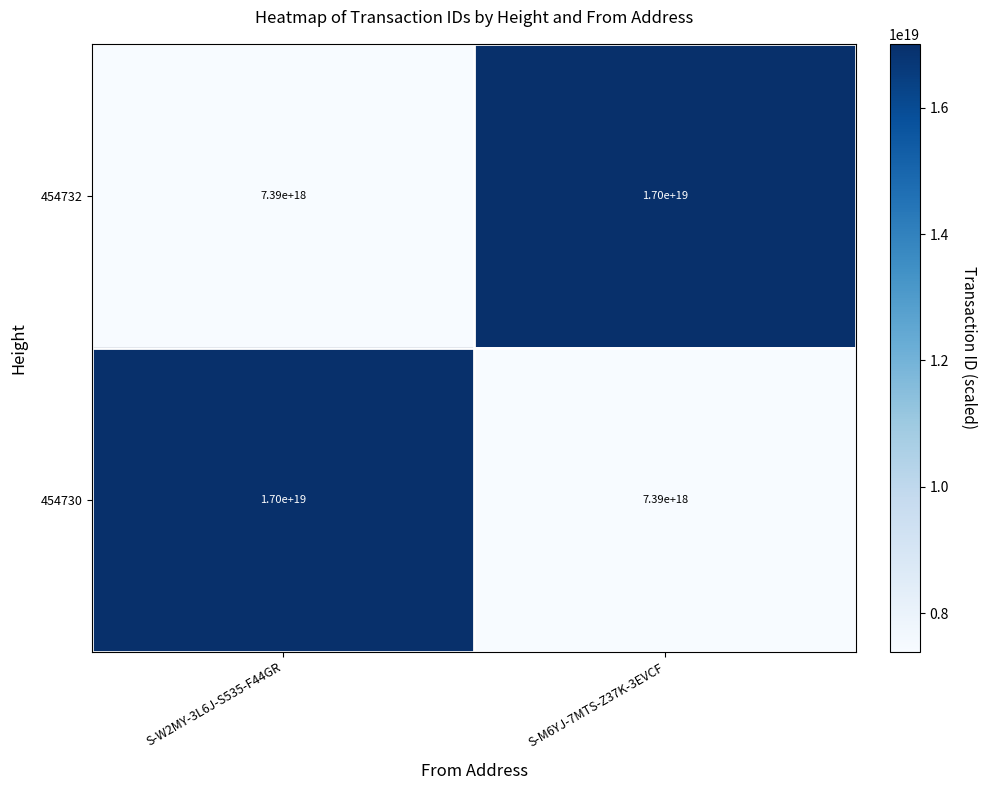

At which label is 454730 closest to 12195000000000000000?

S-W2MY-3L6J-S535-F44GR